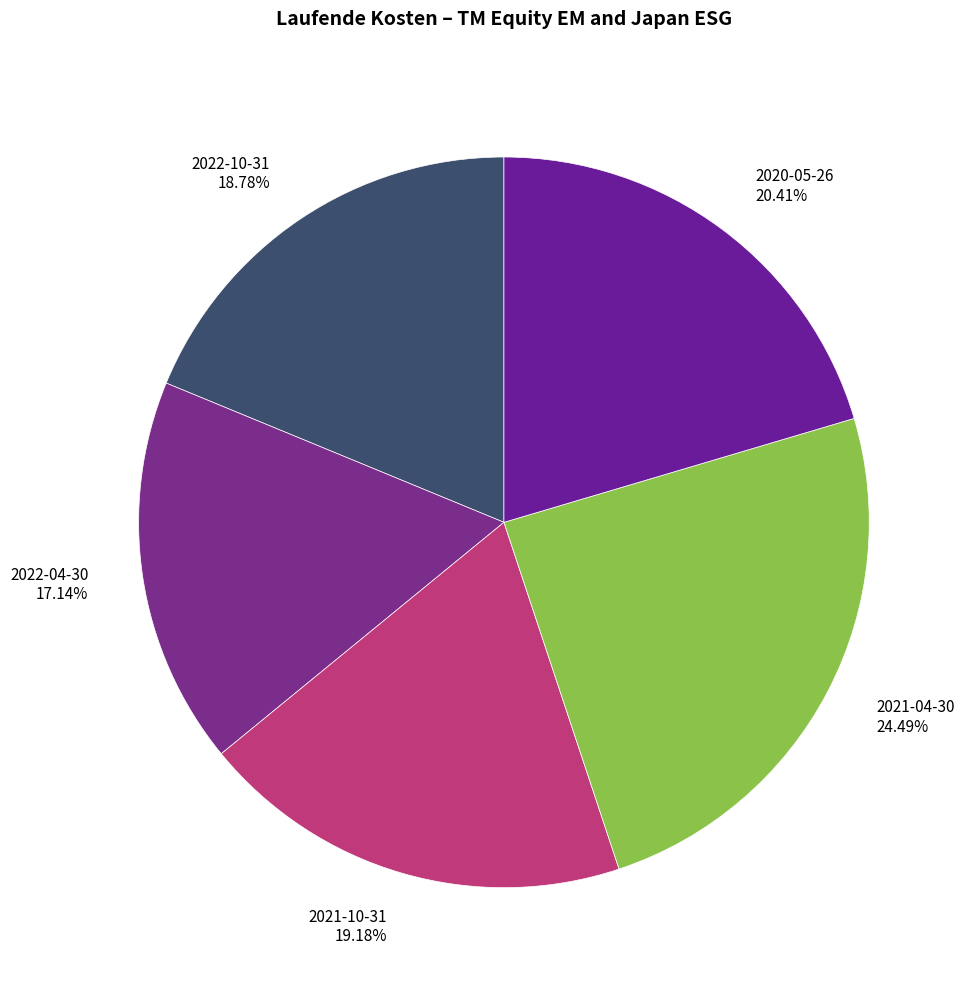

What is the smallest slice in the pie chart?

2022-04-30